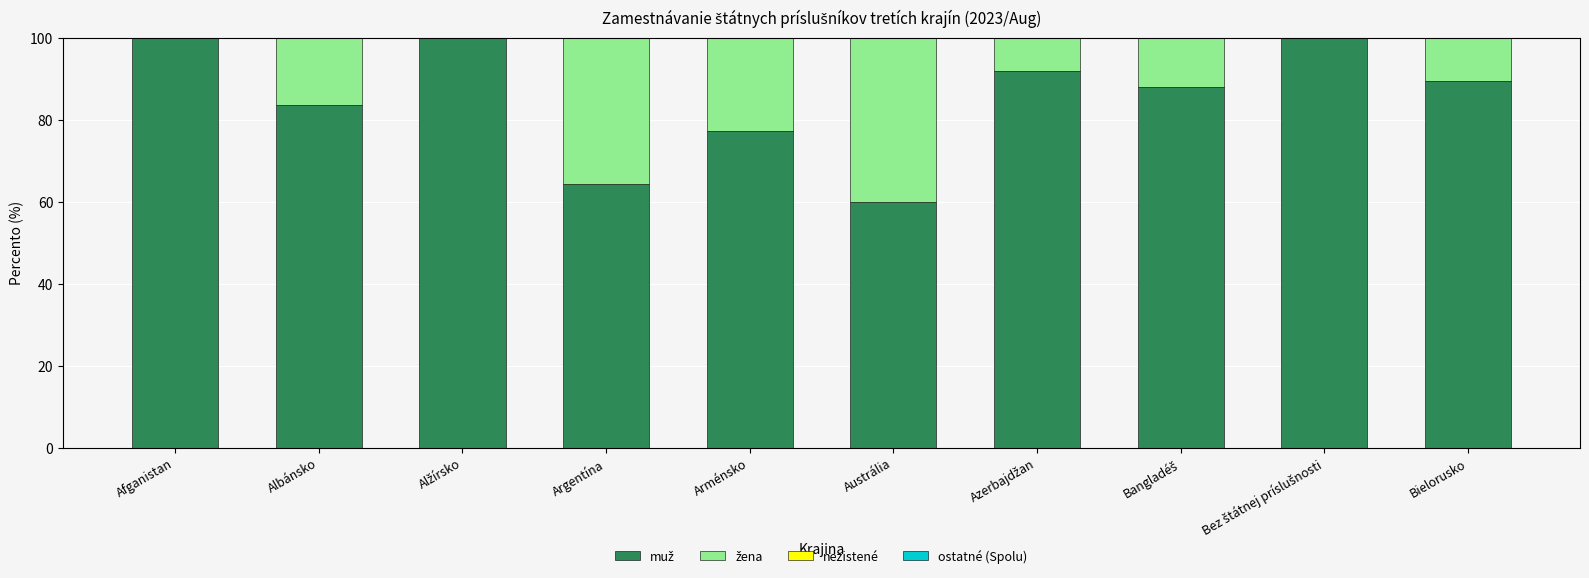

Is it true that ostatné (Spolu) equals 0.0 at Bangladéš?

True